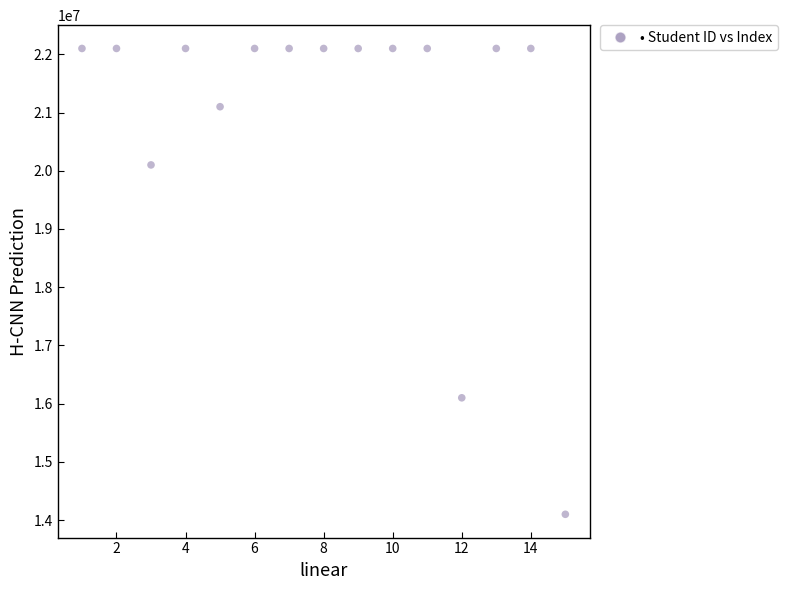

What is the range of Y values (max minus min)?

7999968